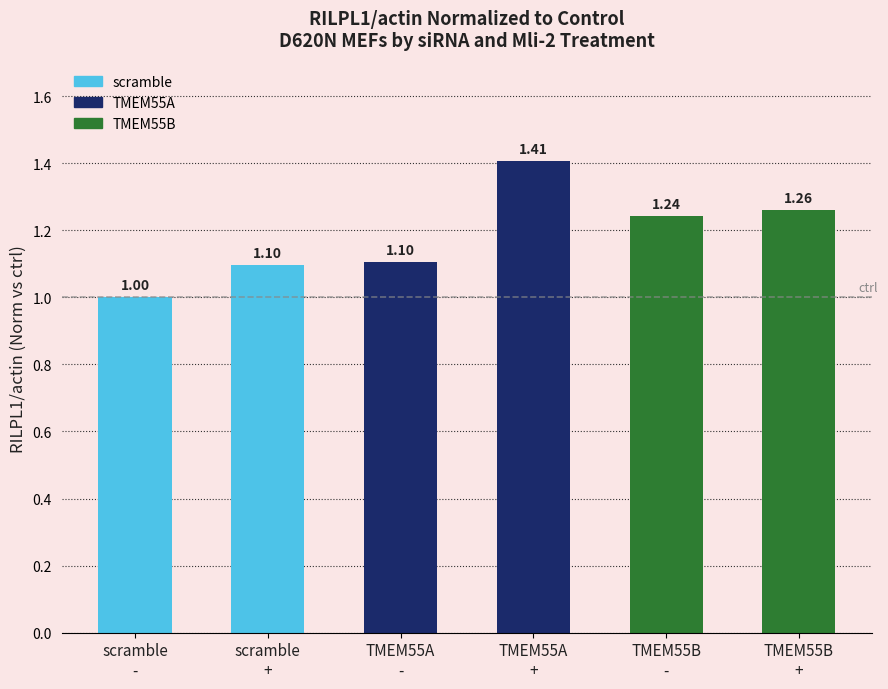

True or false: the data shows 1.9 at TMEM55A
+.

False